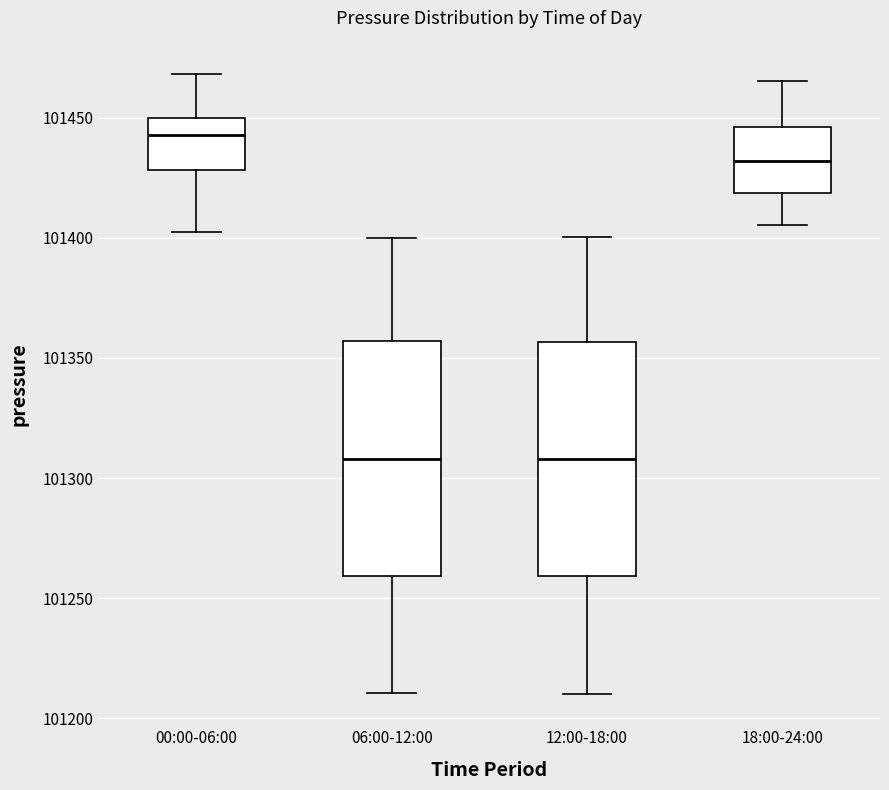

Which box has the highest median line?

00:00-06:00